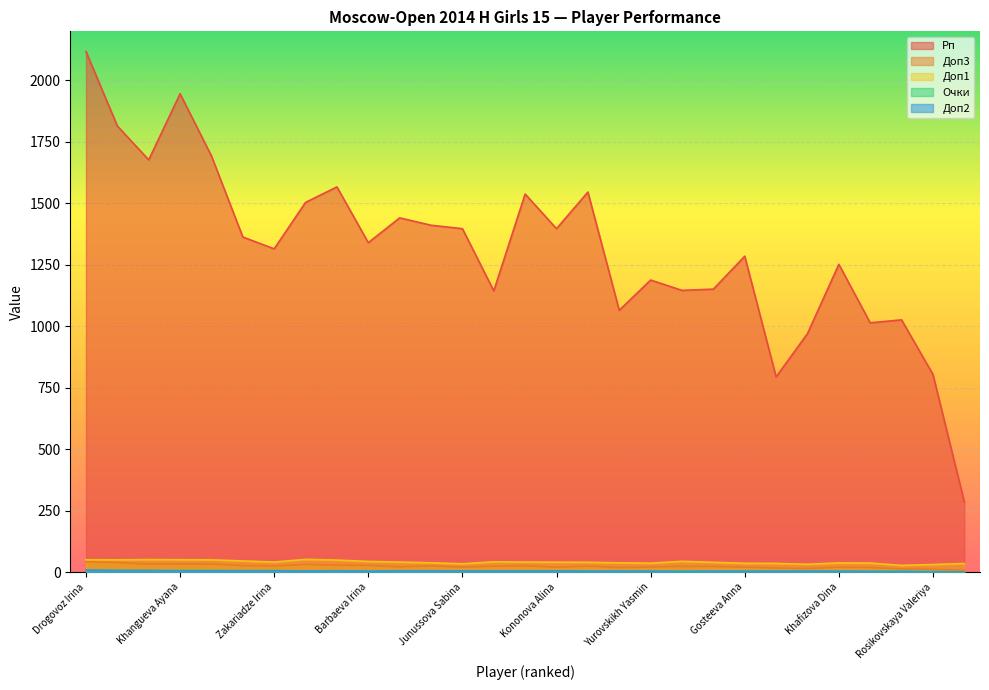

Rank the series at Rajapaksa Miyuni from highest to lowest value.

Рп, Доп1, Доп3, Очки, Доп2